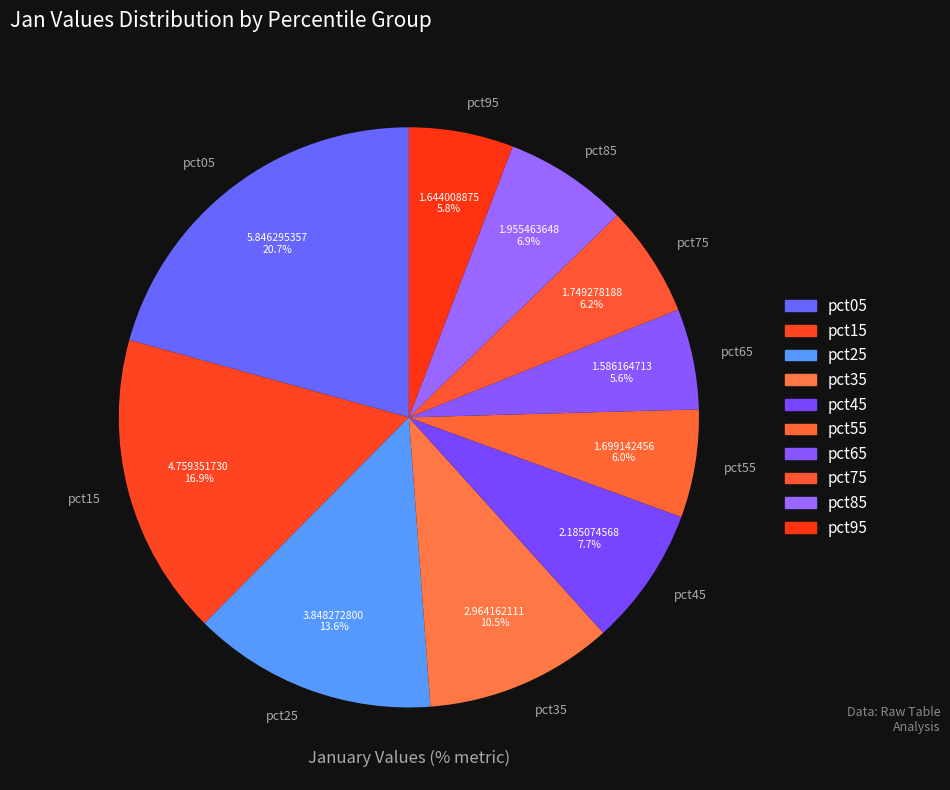

Which category has the biggest portion of the pie?

pct05